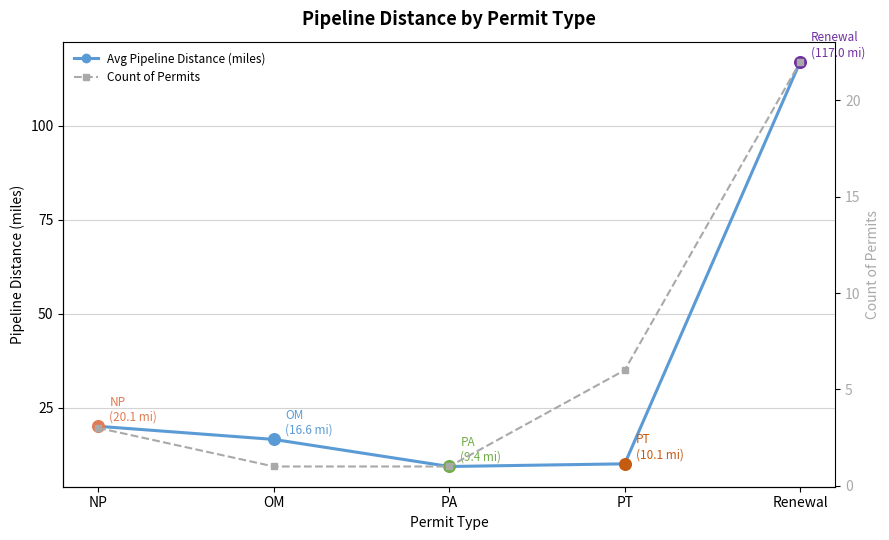

What is the total value across all series at OM?

17.6